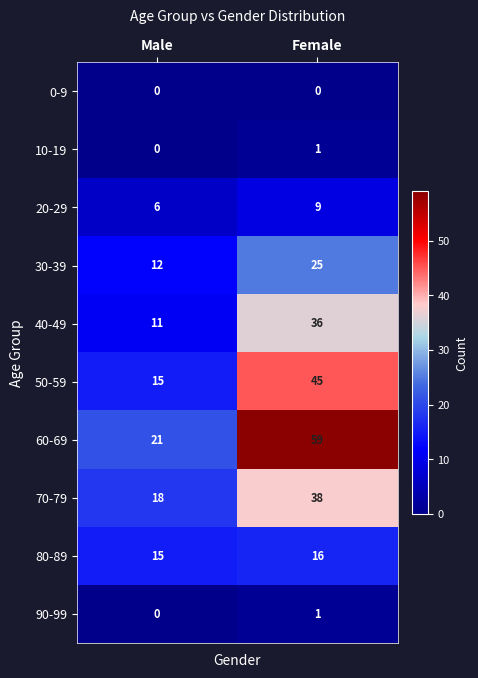

True or false: 60-69 has a value of 32 at Male.

False